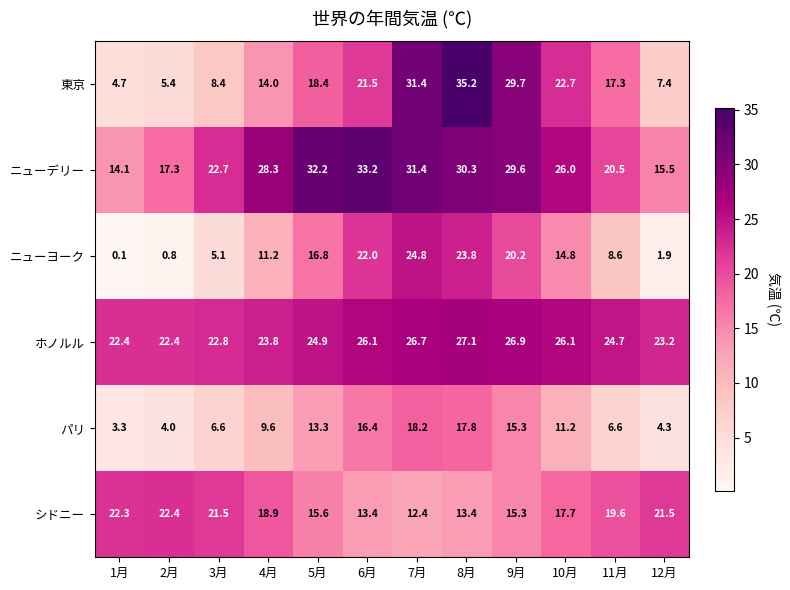

What value does the ニューデリー series have at 3月?

22.7